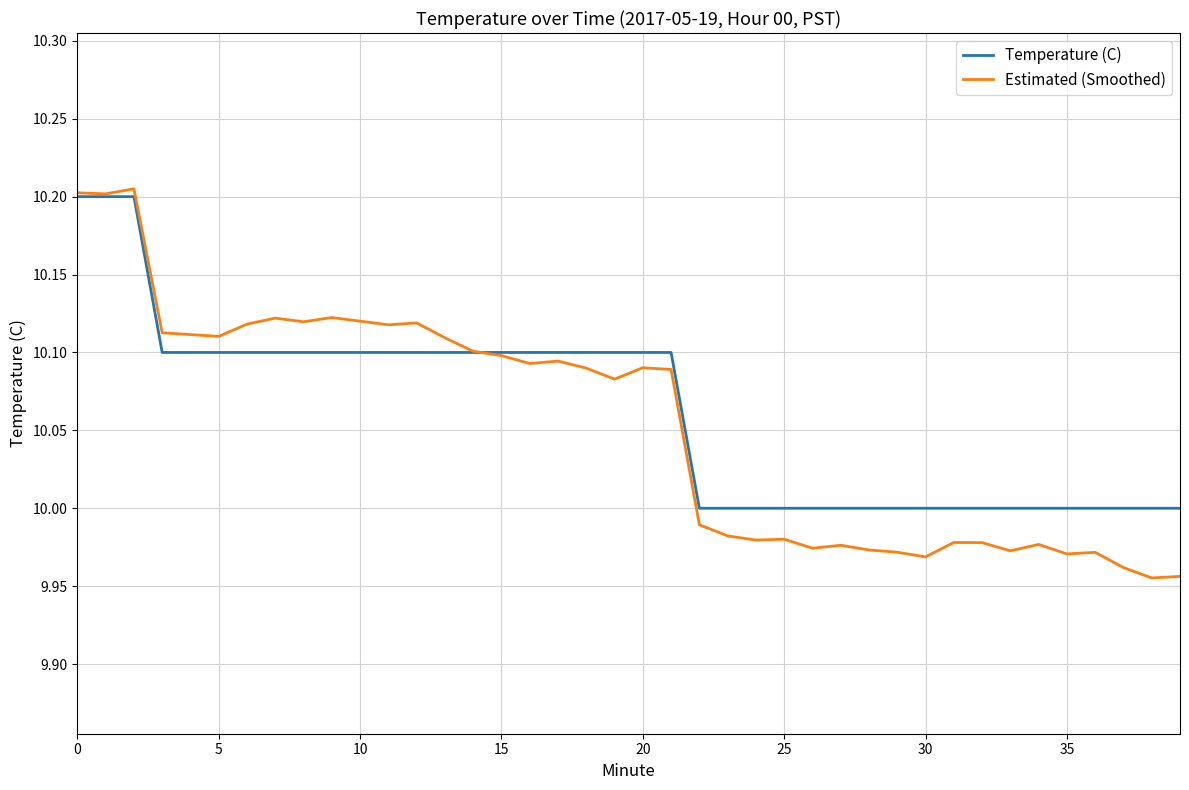

Is this an area chart (filled region under the line)?

No